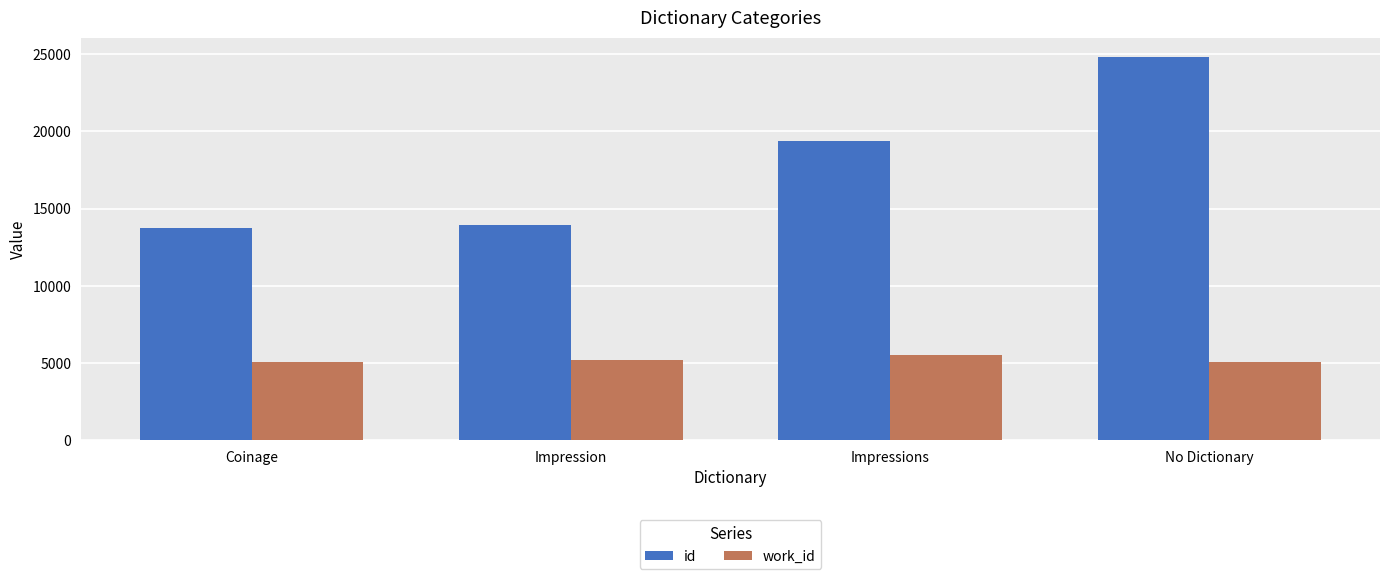

What value does the work_id series have at No Dictionary?

5088.0